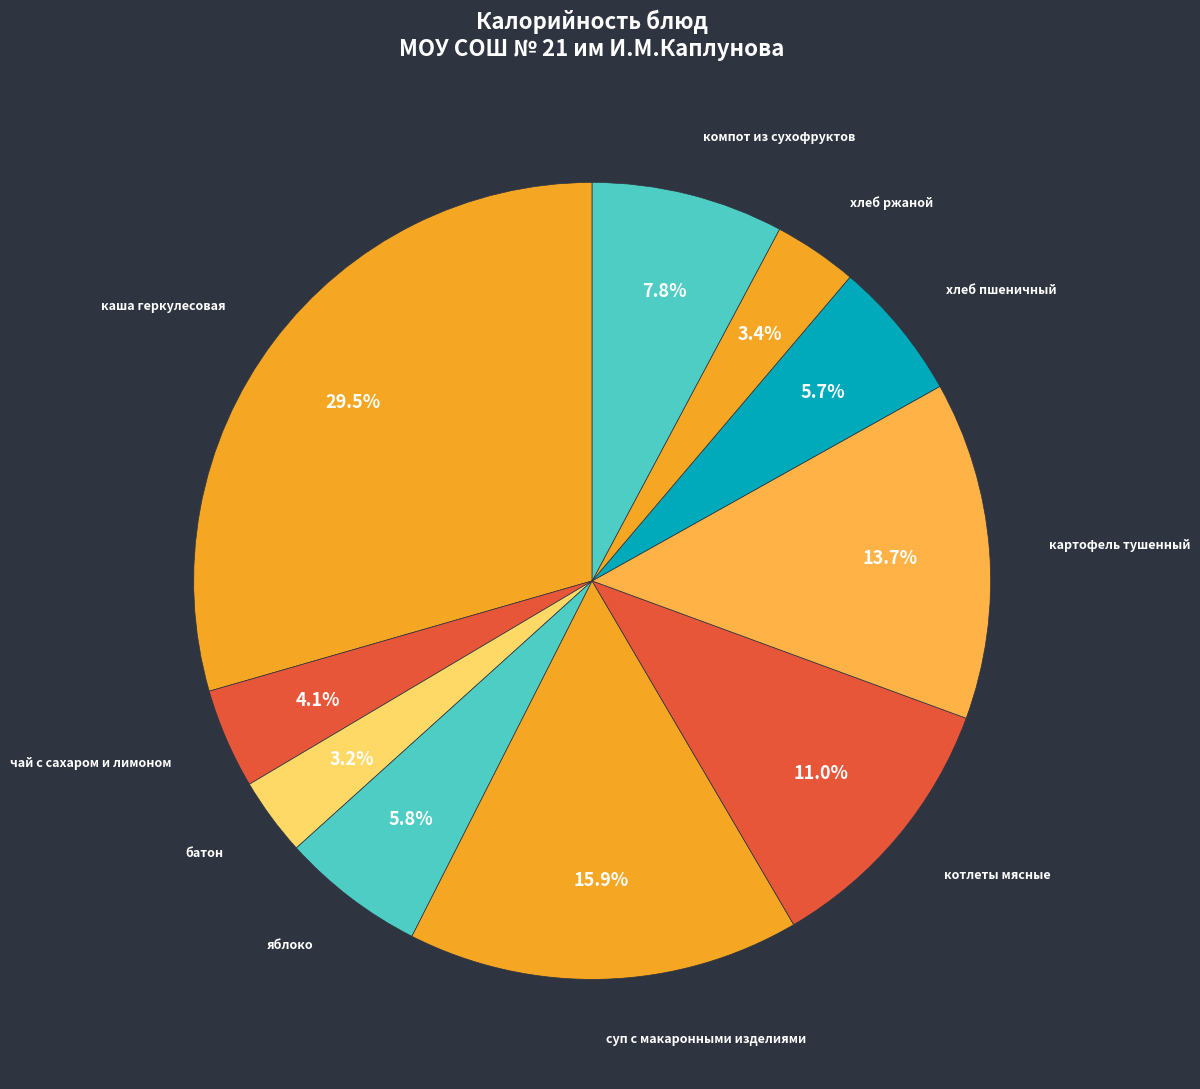

To the nearest percent, what is the difference between the largest and smallest slice percentages?

26%